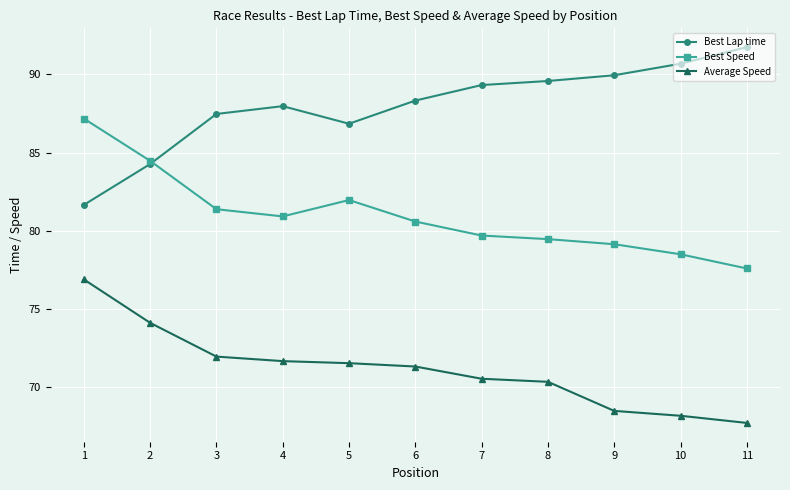

Does the chart display data point markers on the line(s)?

Yes